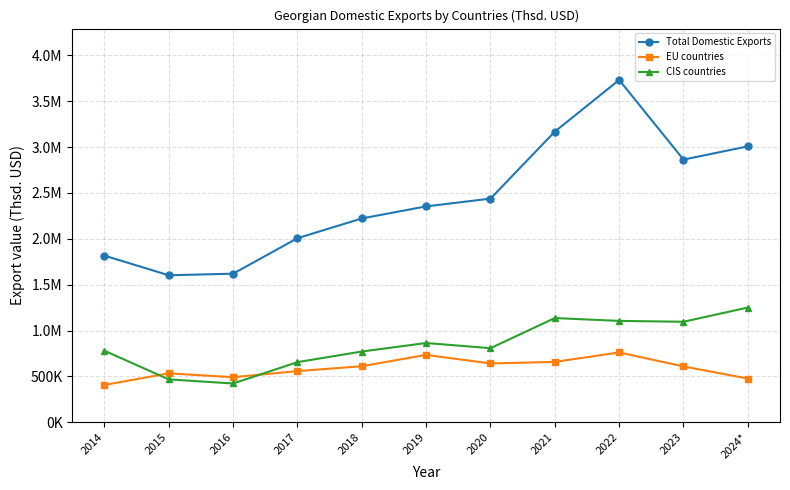

The value of EU countries at 2015 is 533960.1. True or false?

True